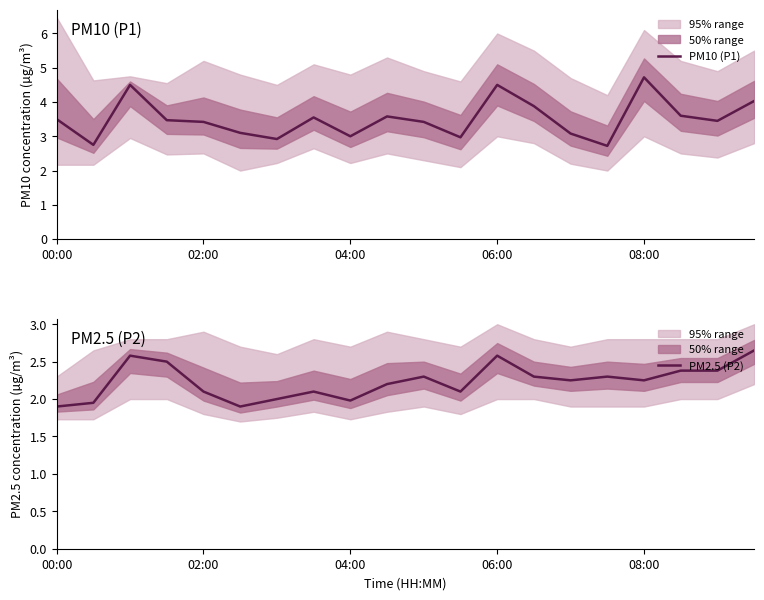

How many distinct data groups are displayed?

2